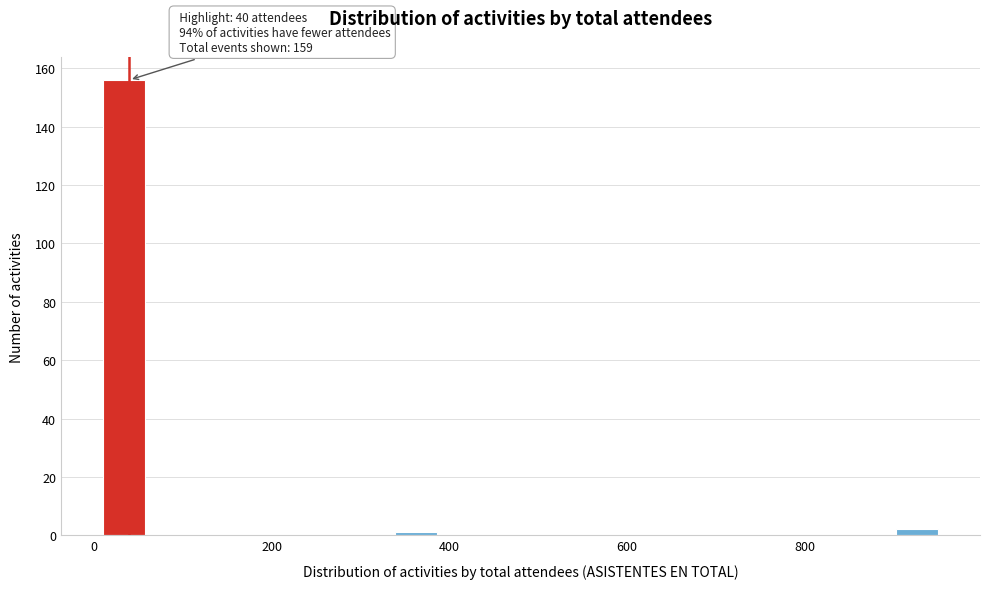

Around what value on the x-axis is the tallest bar? Give the approximate position of its centre, as read against the axis.

40